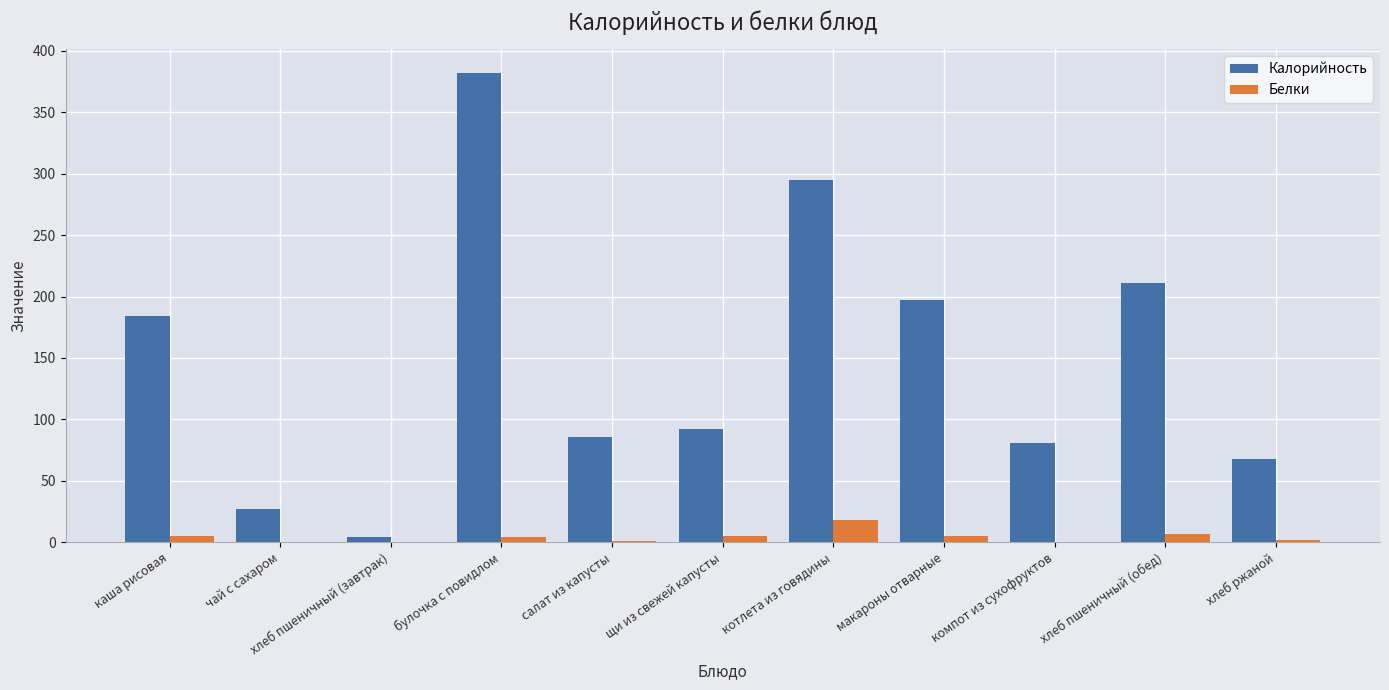

The value of Калорийность at чай с сахаром is 9.4. True or false?

False